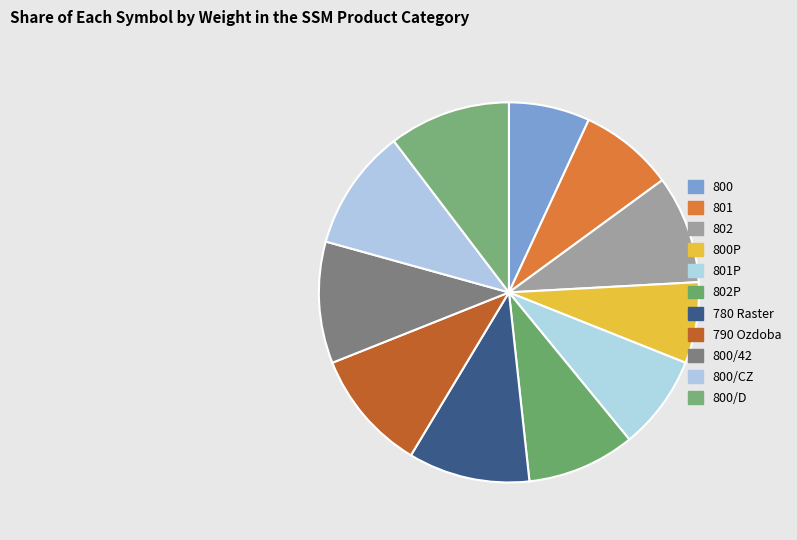

To the nearest percent, what percentage of the pie is 801?

8%